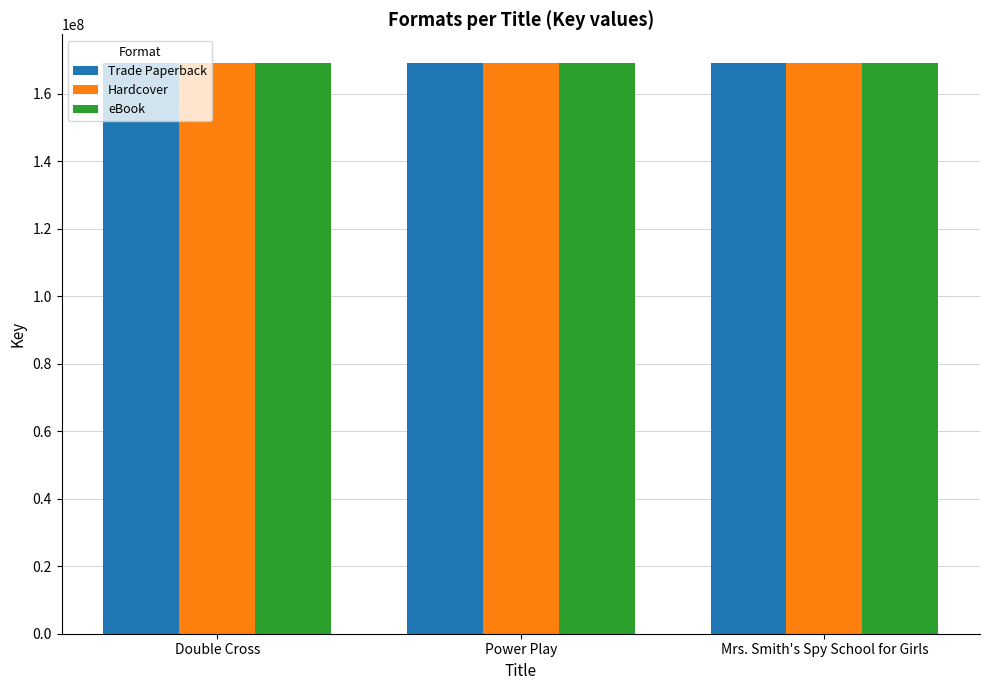

What position from the left is Power Play?

2